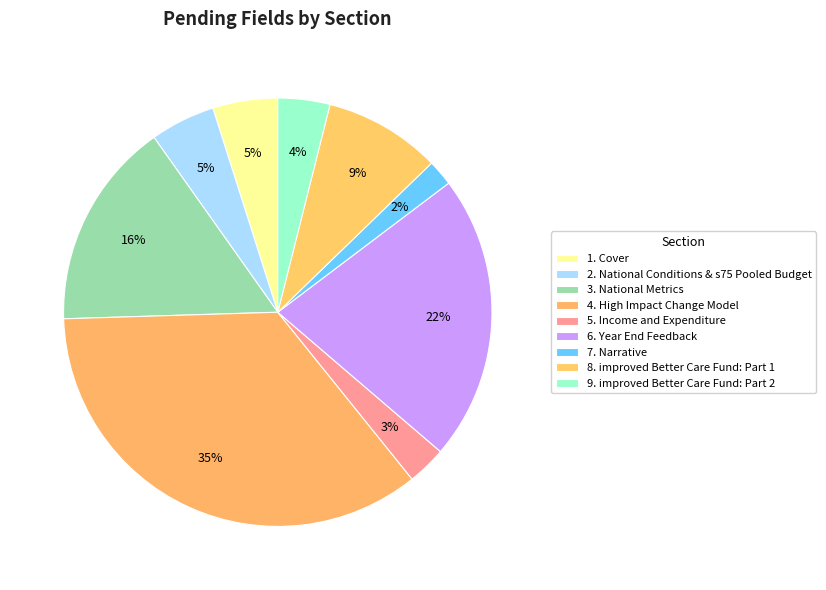

Count the number of slices in the pie.

9